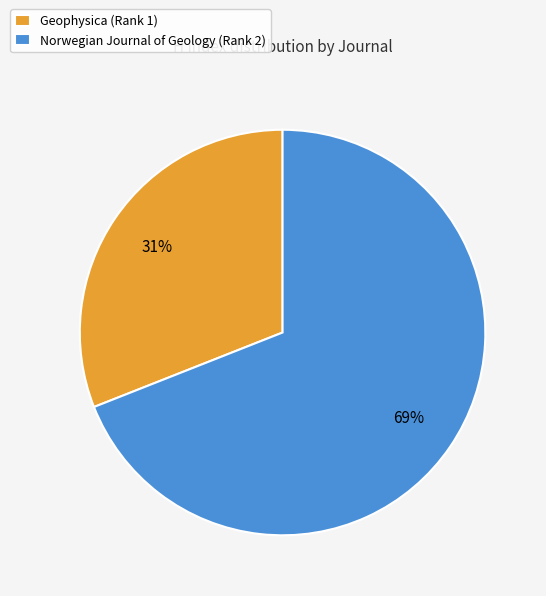

To the nearest percent, what is the difference between the Norwegian Journal of Geology (Rank 2) and Geophysica (Rank 1) slice percentages?

38%